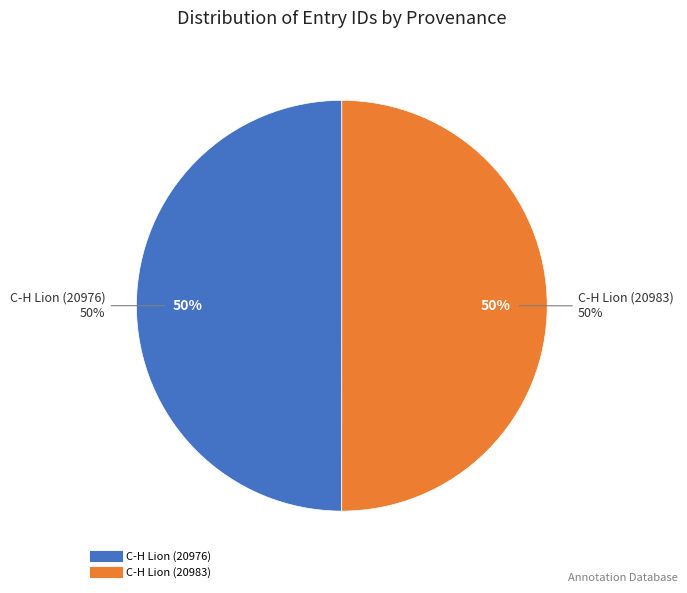

Is C-H Lion (20976) the majority of the pie?

No